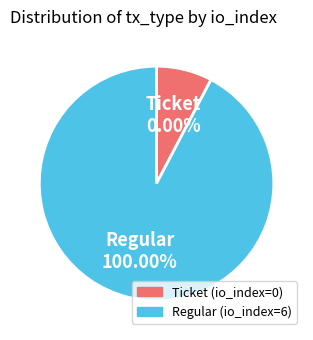

To the nearest percent, what is the combined percentage of Ticket and Regular?

100%